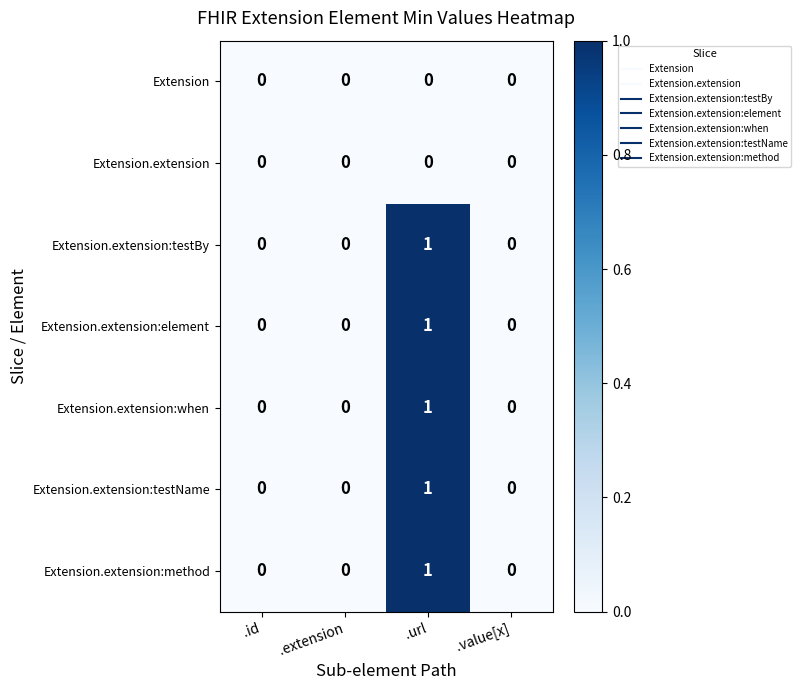

Count the Extension.extension:testName values in the range 0 to 1.

4